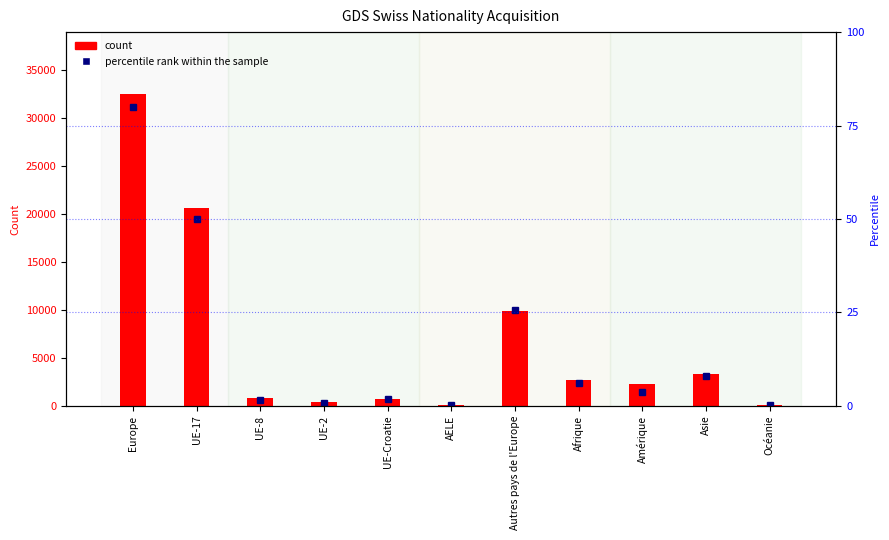

What is the difference between the percentile rank within the sample values at UE-8 and Asie?

6.2